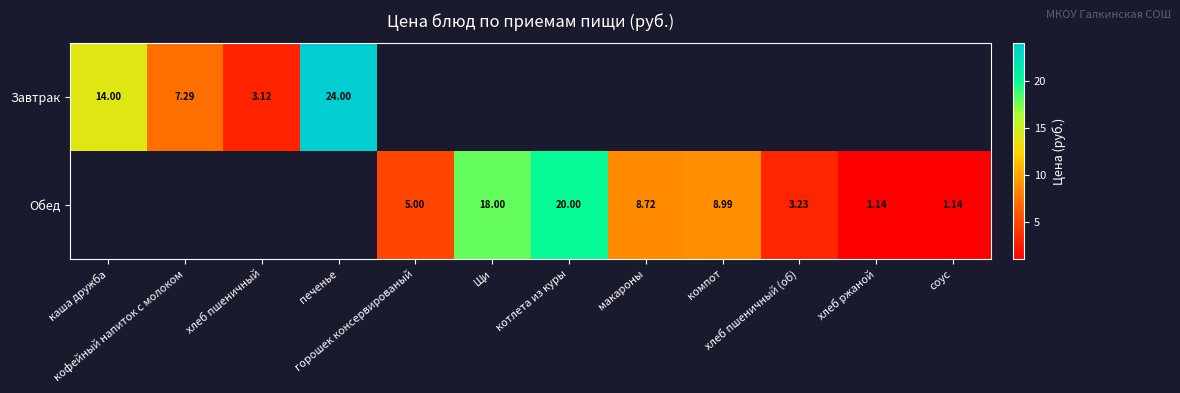

What is the difference between the Обед values at компот and макароны?

0.3